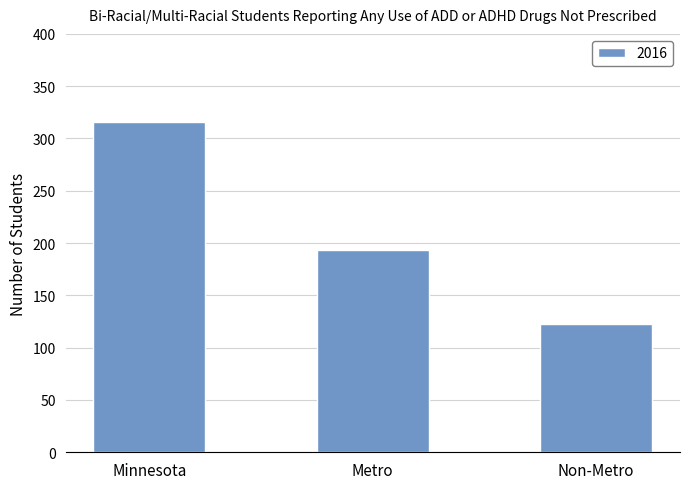

Reading right to left, transcribe all the data shown in this chart.

Non-Metro=123	Metro=193	Minnesota=316